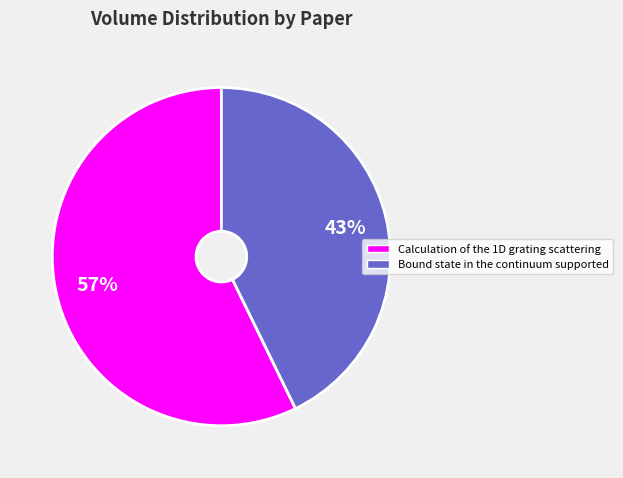

Is it true that Bound state in the continuum supported is 43% of the pie?

True